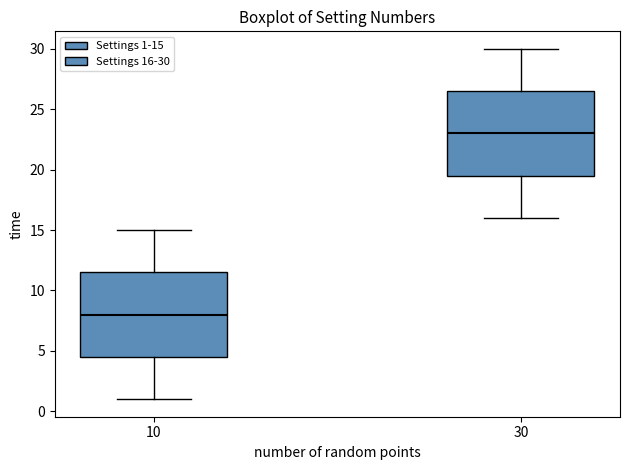

Where is the lower edge of the box at x = 10 on the y-axis? The values are not printed on the chart, so give them approximately, as read against the axis.

4.5